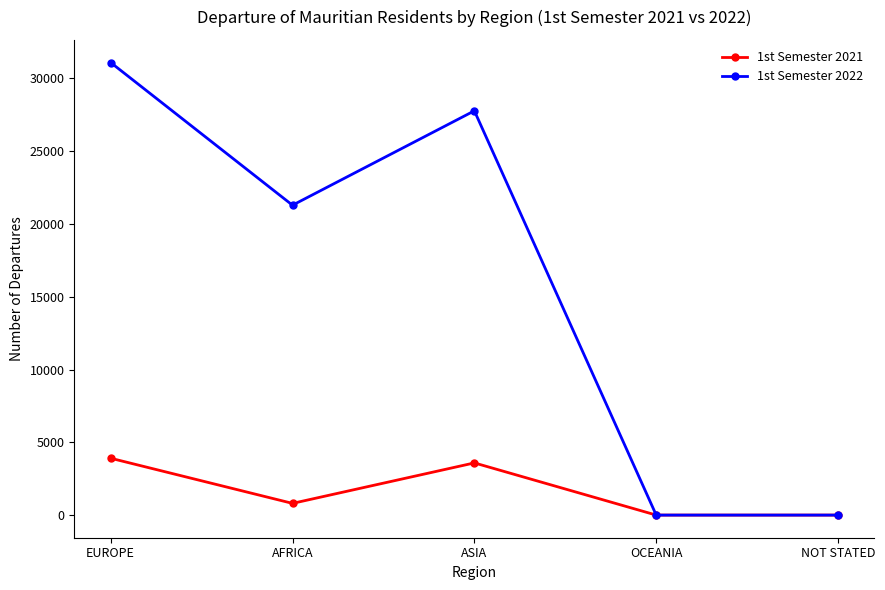

What value does the 1st Semester 2022 series have at EUROPE?

31097